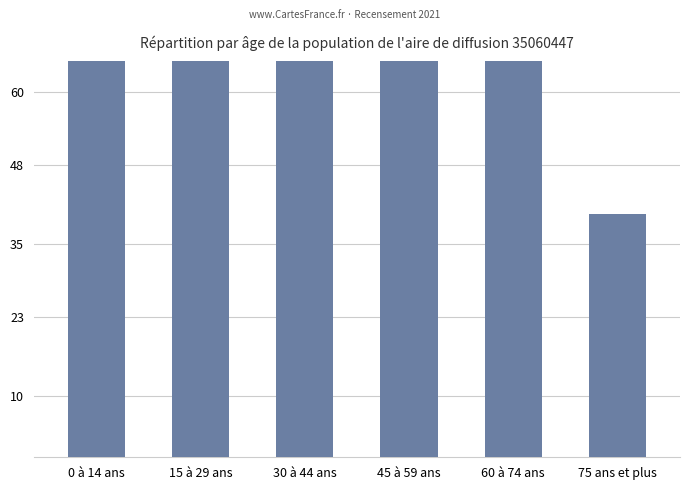

Reading left to right, extract all data points from this chart.

90	145	105	125	85	40